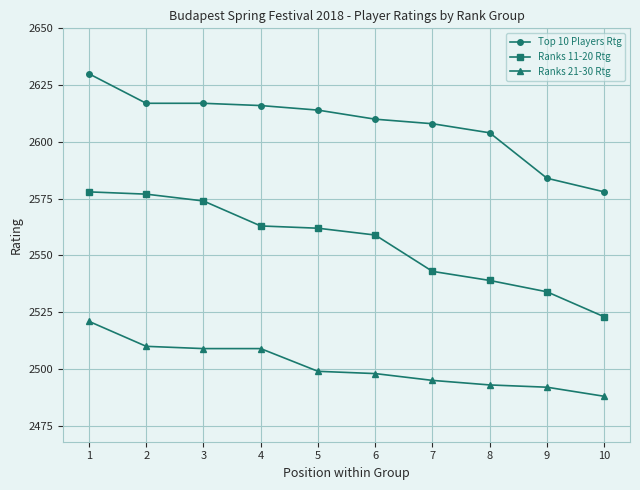

Which series has the largest range (max minus min)?

Ranks 11-20 Rtg